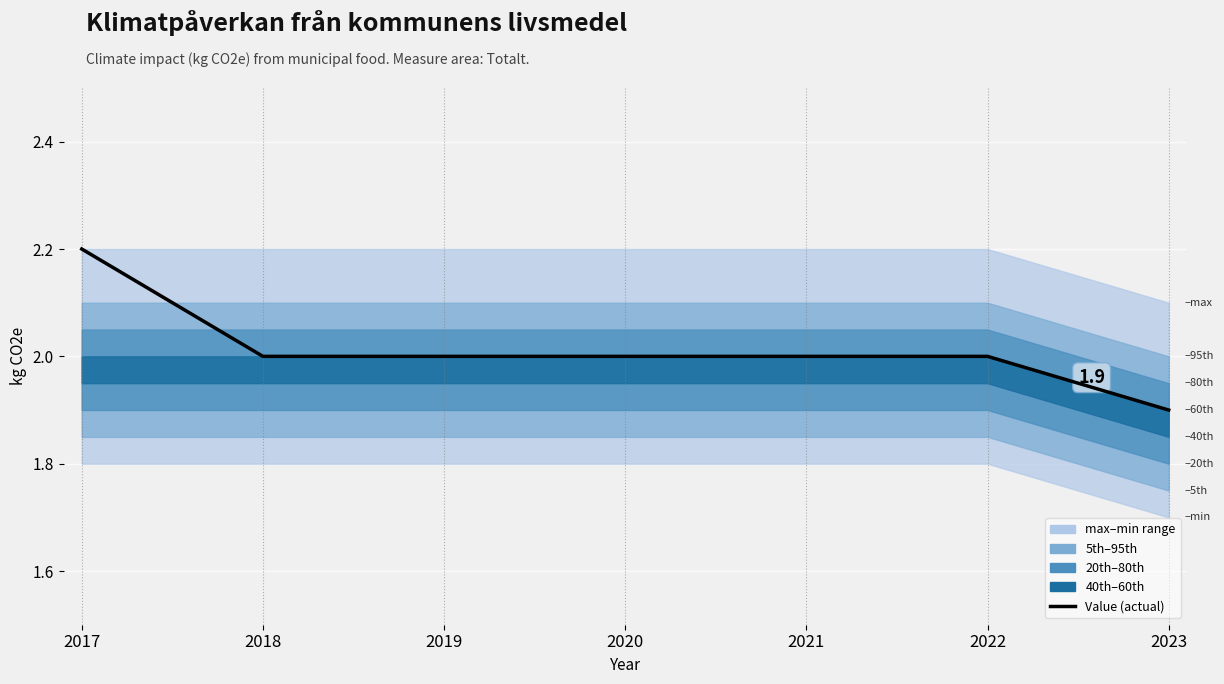

Which has a higher value, 2021 or 2022?

2021